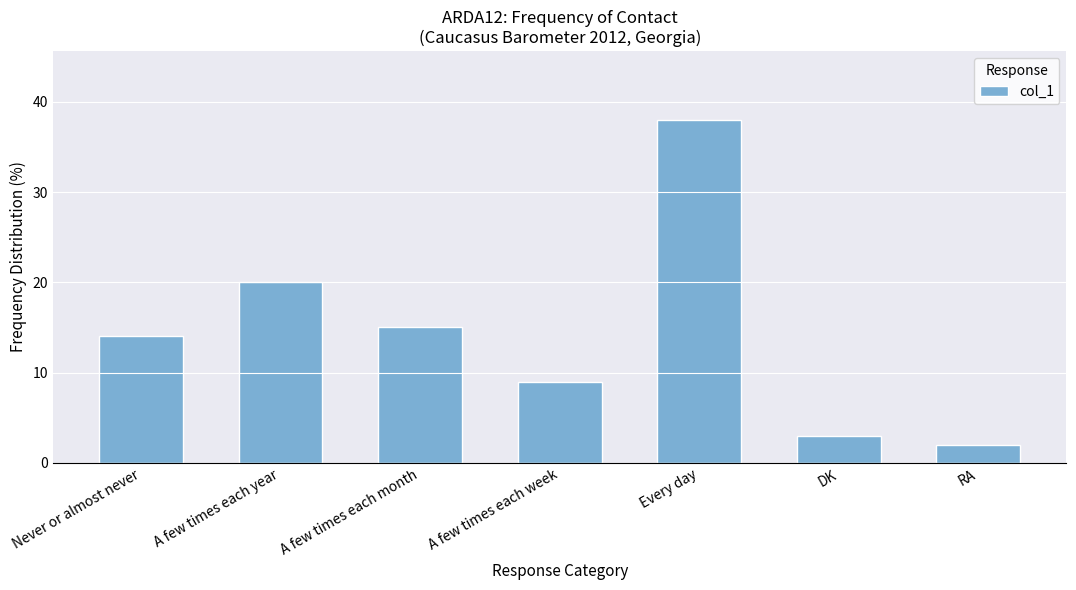

How many bars are there in total?

7